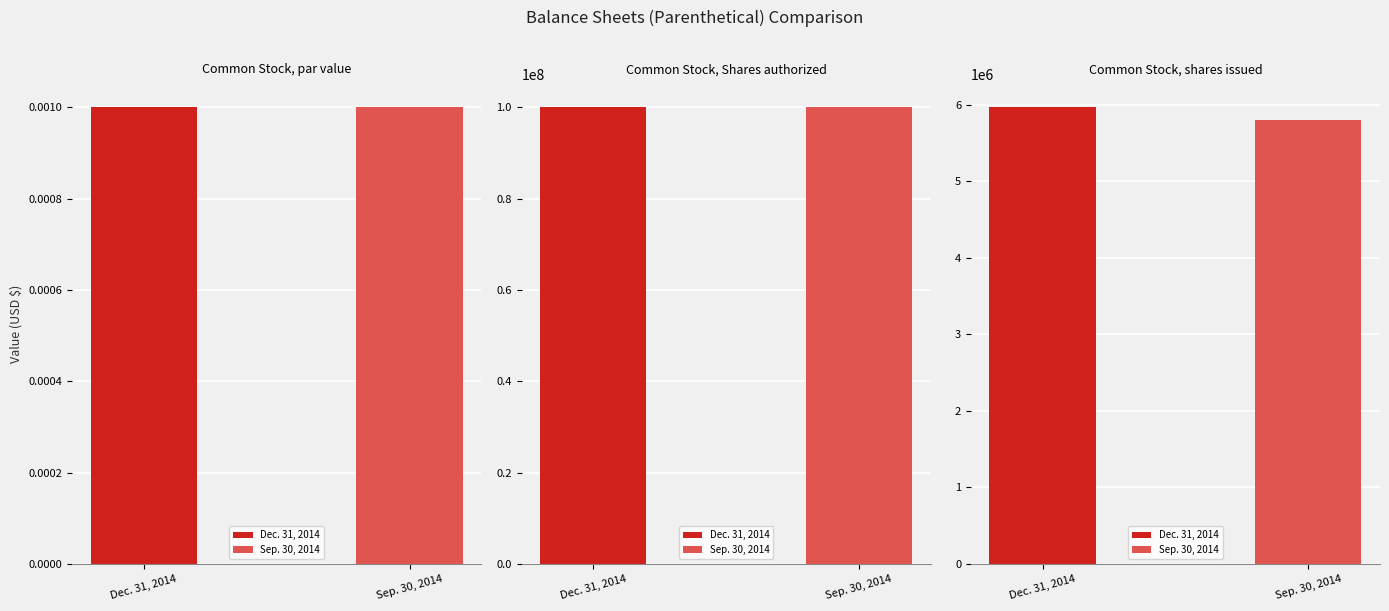

What is the difference between the maximum and minimum values in the Sep. 30, 2014 series?

100000000.0